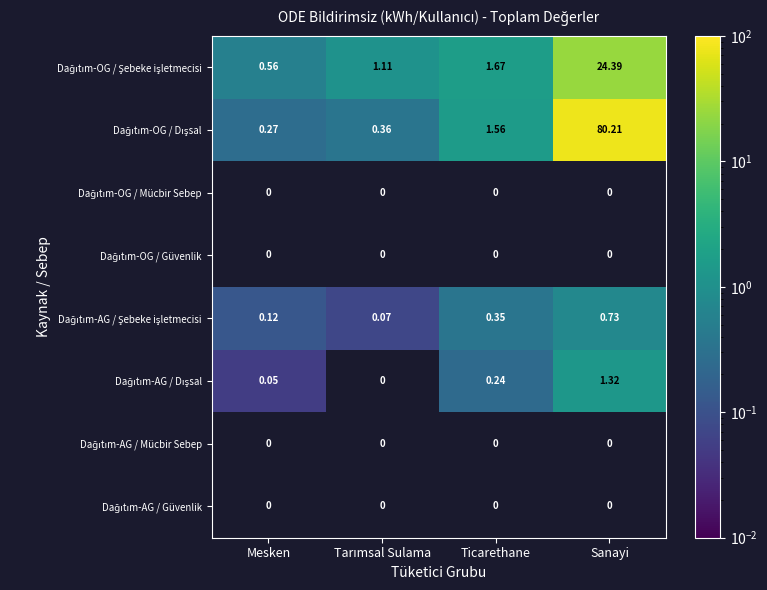

What is the difference between the Dağıtım-AG / Şebeke işletmecisi values at Ticarethane and Sanayi?

0.4